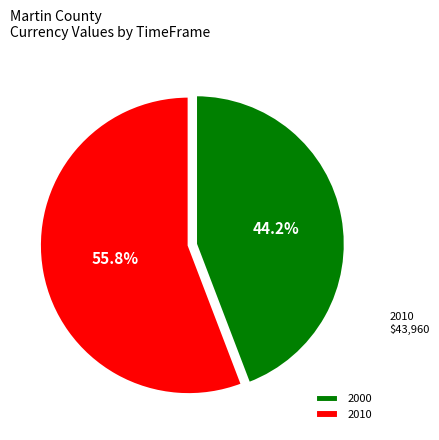

How much of the chart is everything except 2010?

44.2%